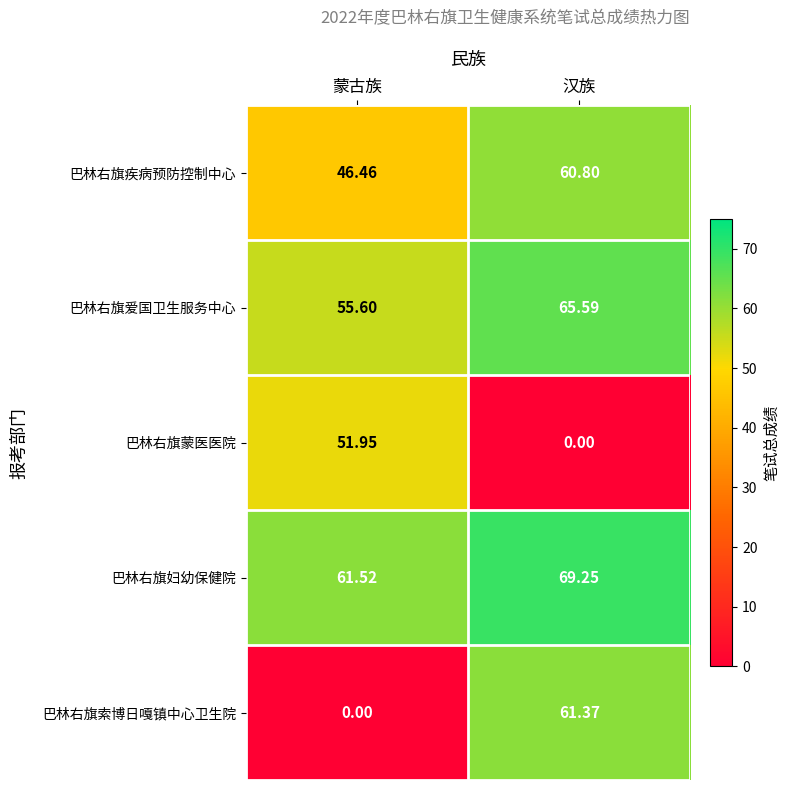

Which series changed the most between 蒙古族 and 汉族?

巴林右旗索博日嘎镇中心卫生院